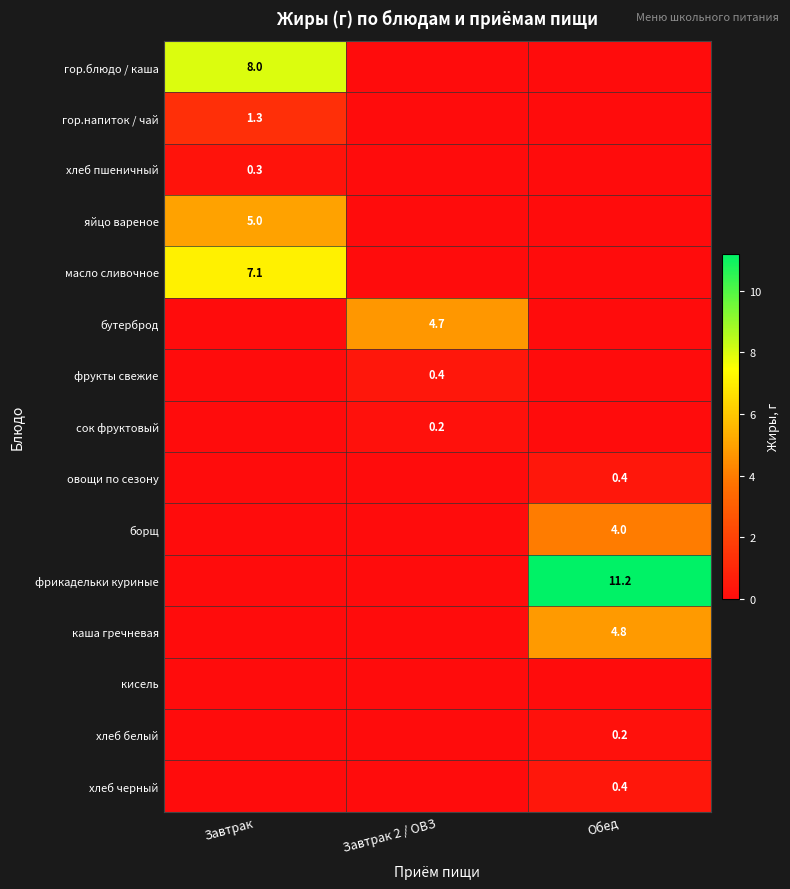

What is the difference between the highest and lowest values at Завтрак?

8.0